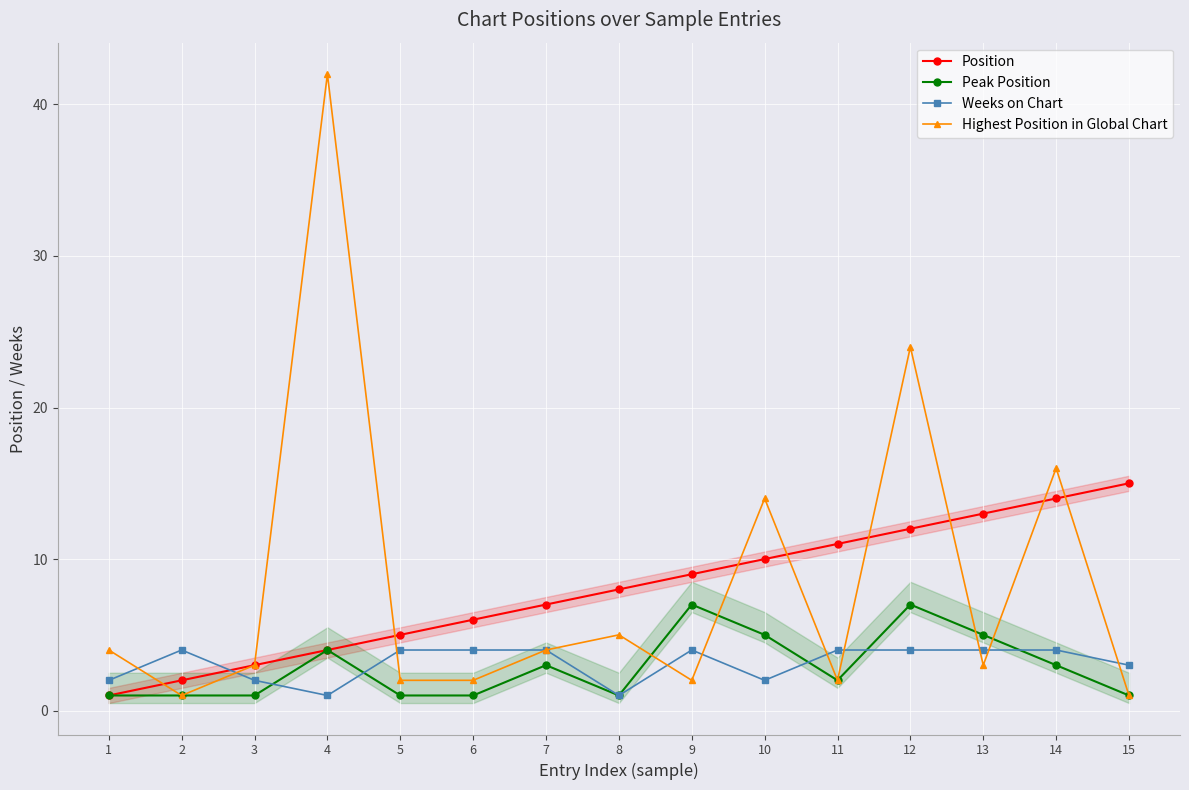

Which label corresponds to the largest value in the chart?

4